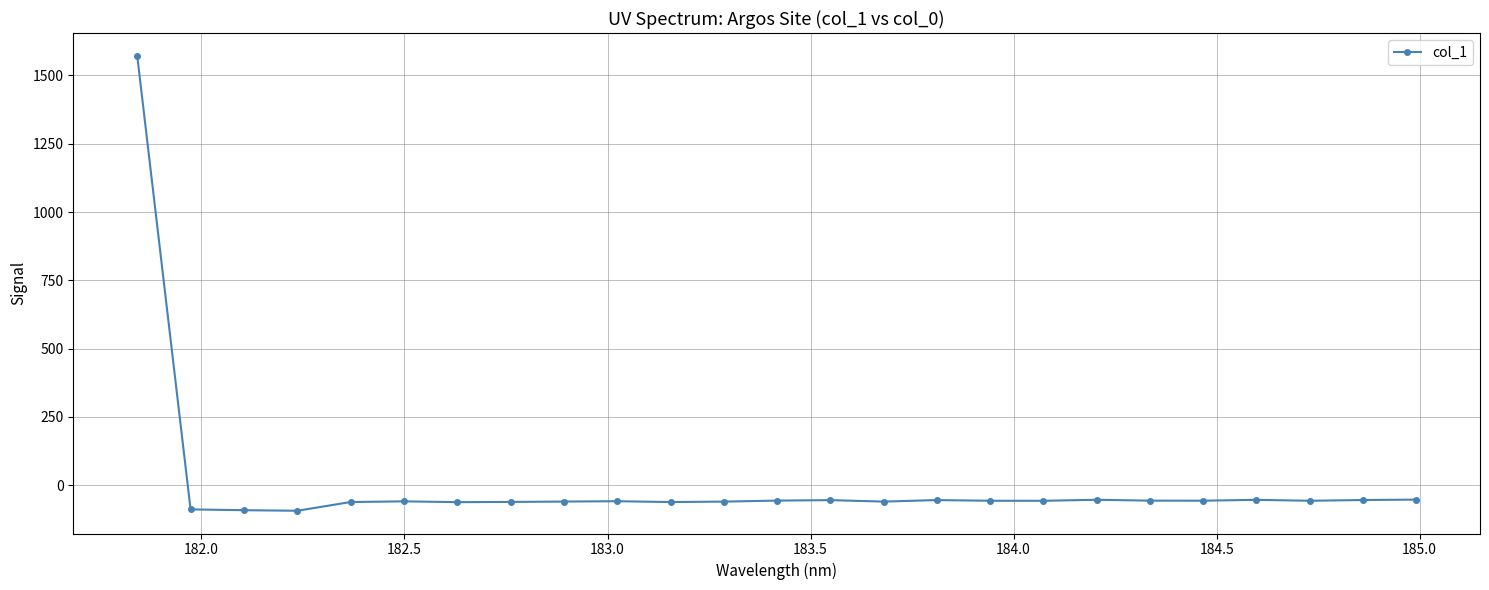

What is the value of the 1st point from the left?

1571.9